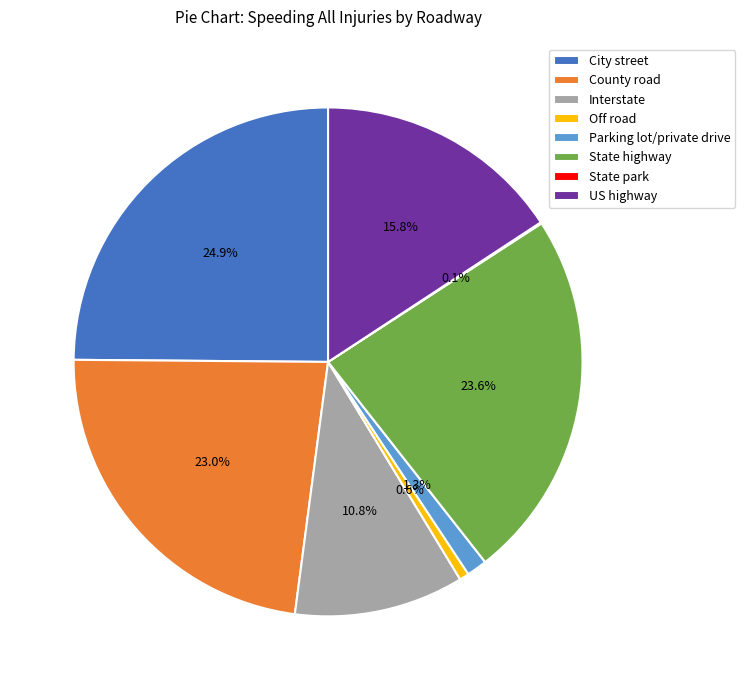

Is there a majority slice in this chart?

No